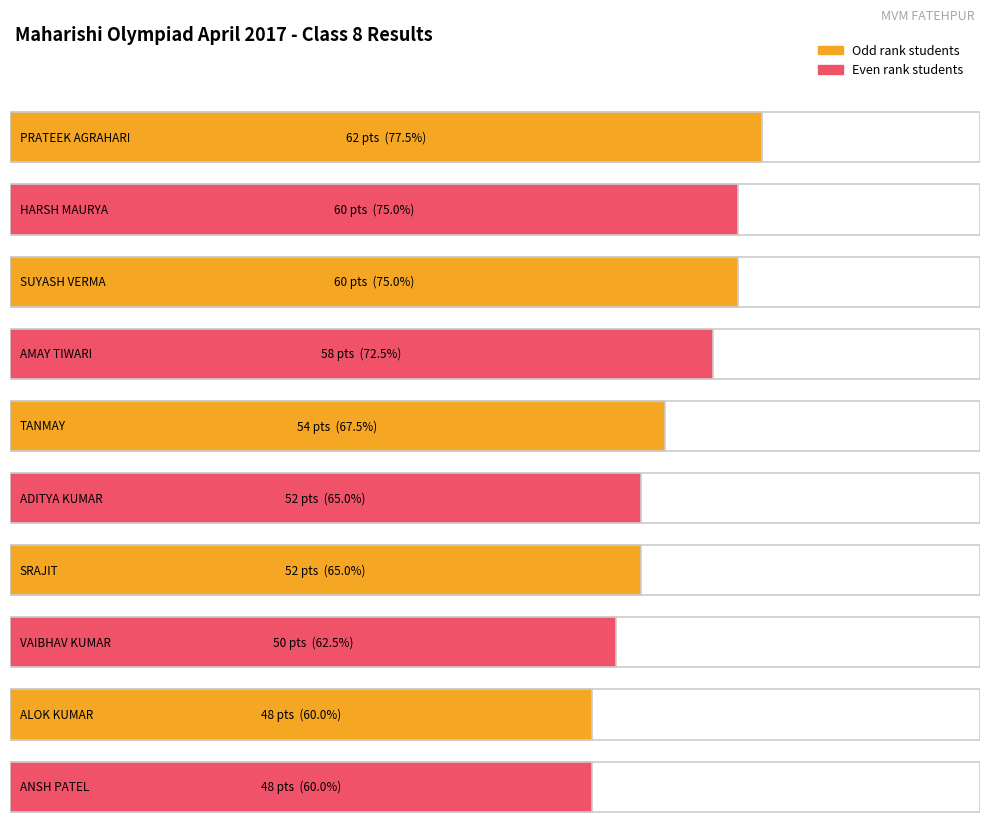

Rank the categories by value from highest to lowest.

PRATEEK AGRAHARI, HARSH MAURYA, SUYASH VERMA, AMAY TIWARI, TANMAY, ADITYA KUMAR, SRAJIT, VAIBHAV KUMAR, ALOK KUMAR, ANSH PATEL